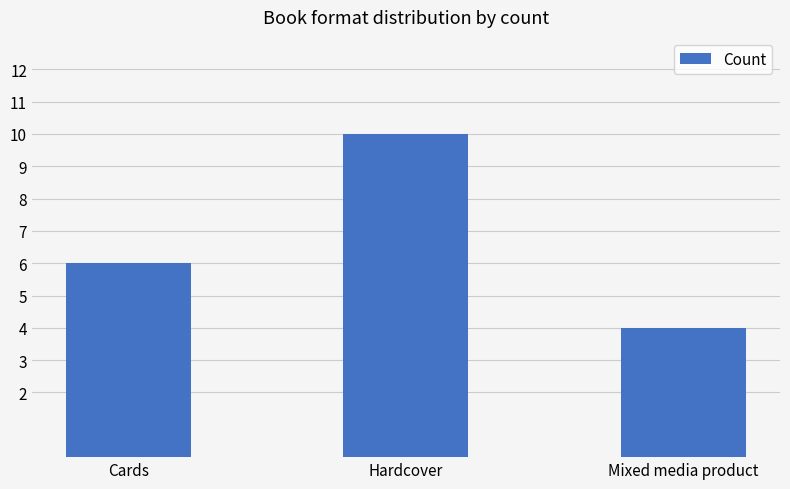

Where is the data nearest to the value 7?

Cards